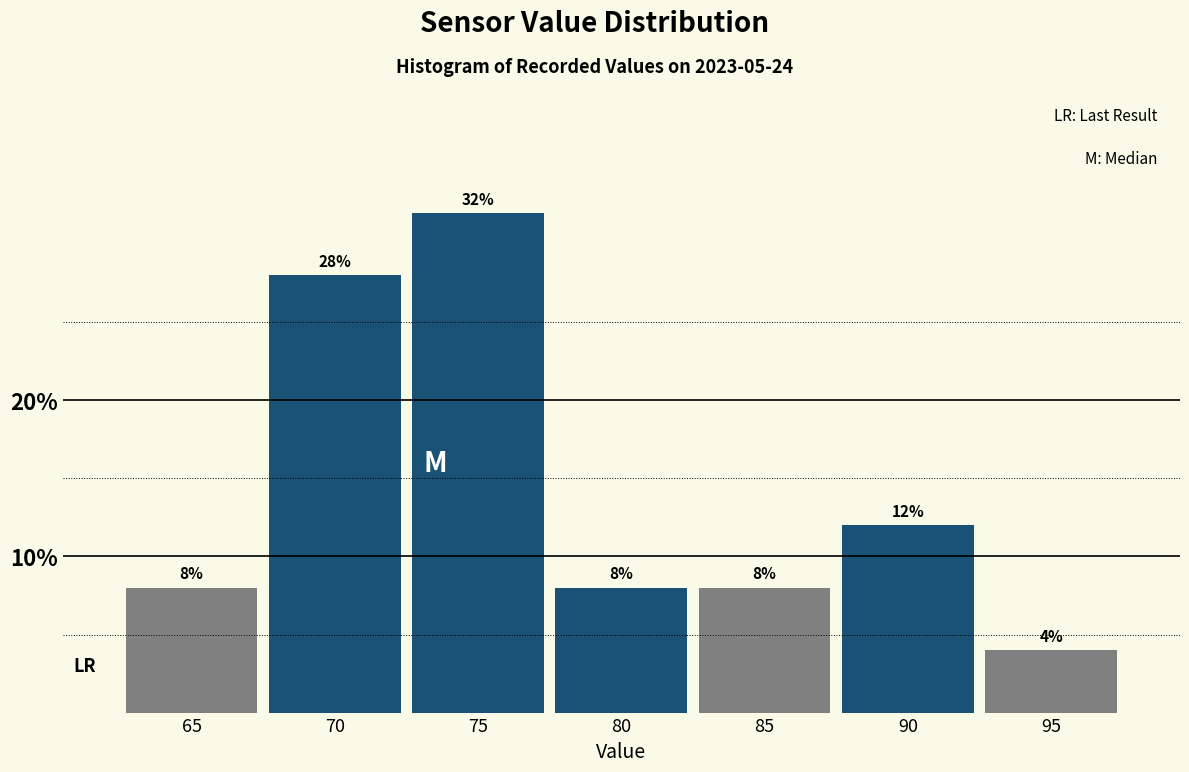

Reading left to right, what are all the values shown in this chart?

65=8.0	70=28.0	75=32.0	80=8.0	85=8.0	90=12.0	95=4.0